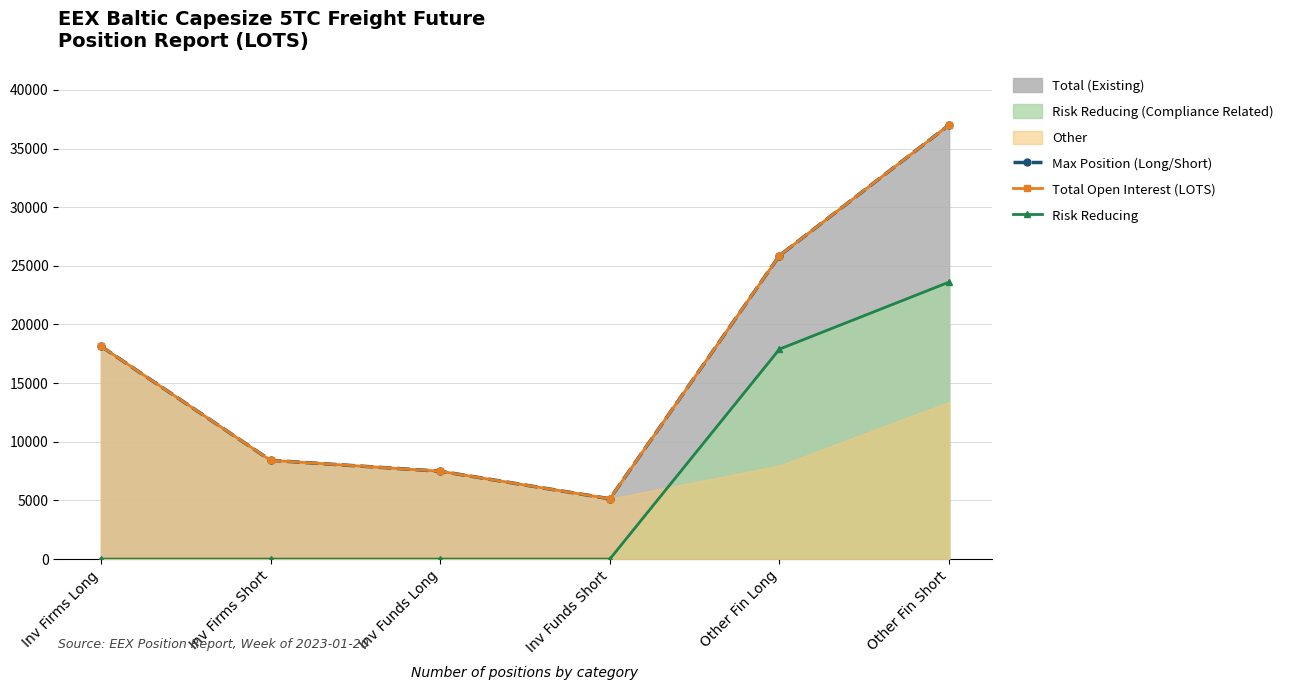

At how many categories does at least one series exceed 19981?

2